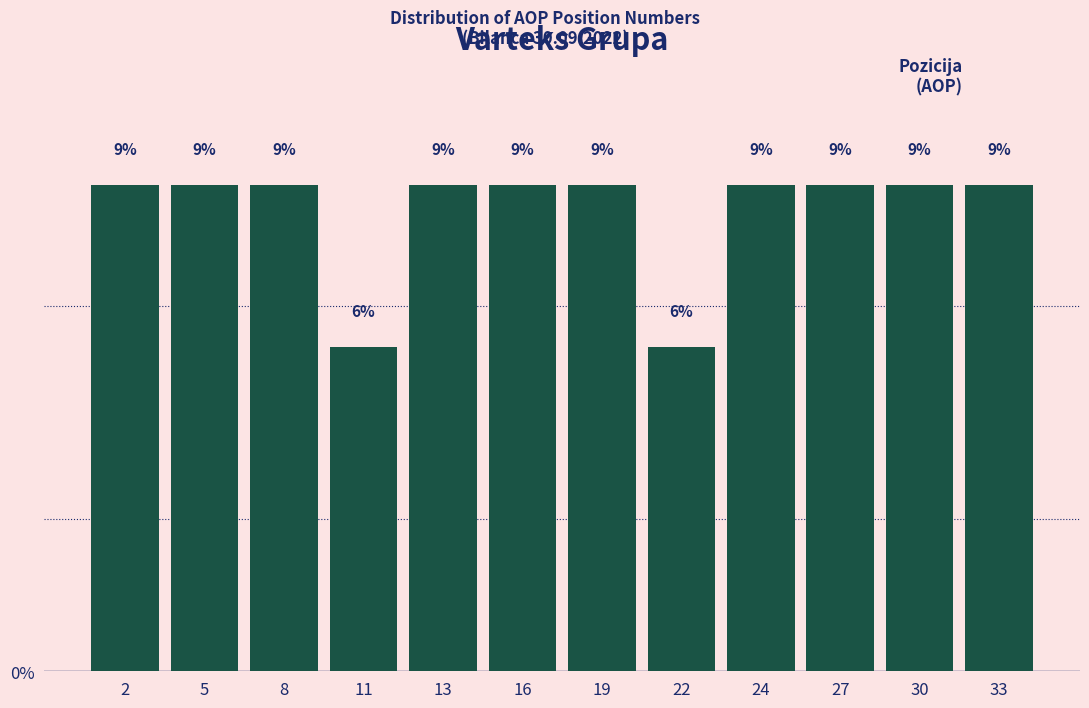

Does the chart contain any negative values?

No